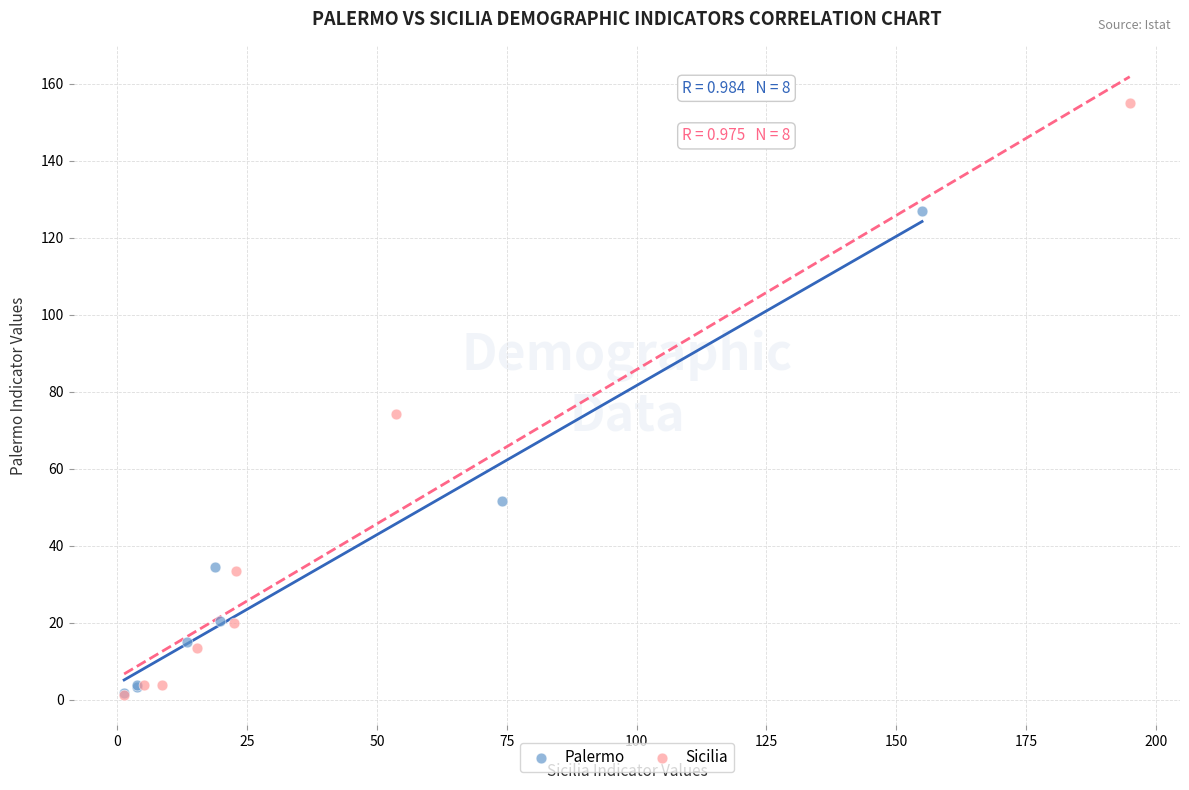

Which series reaches the maximum Y coordinate?

Sicilia